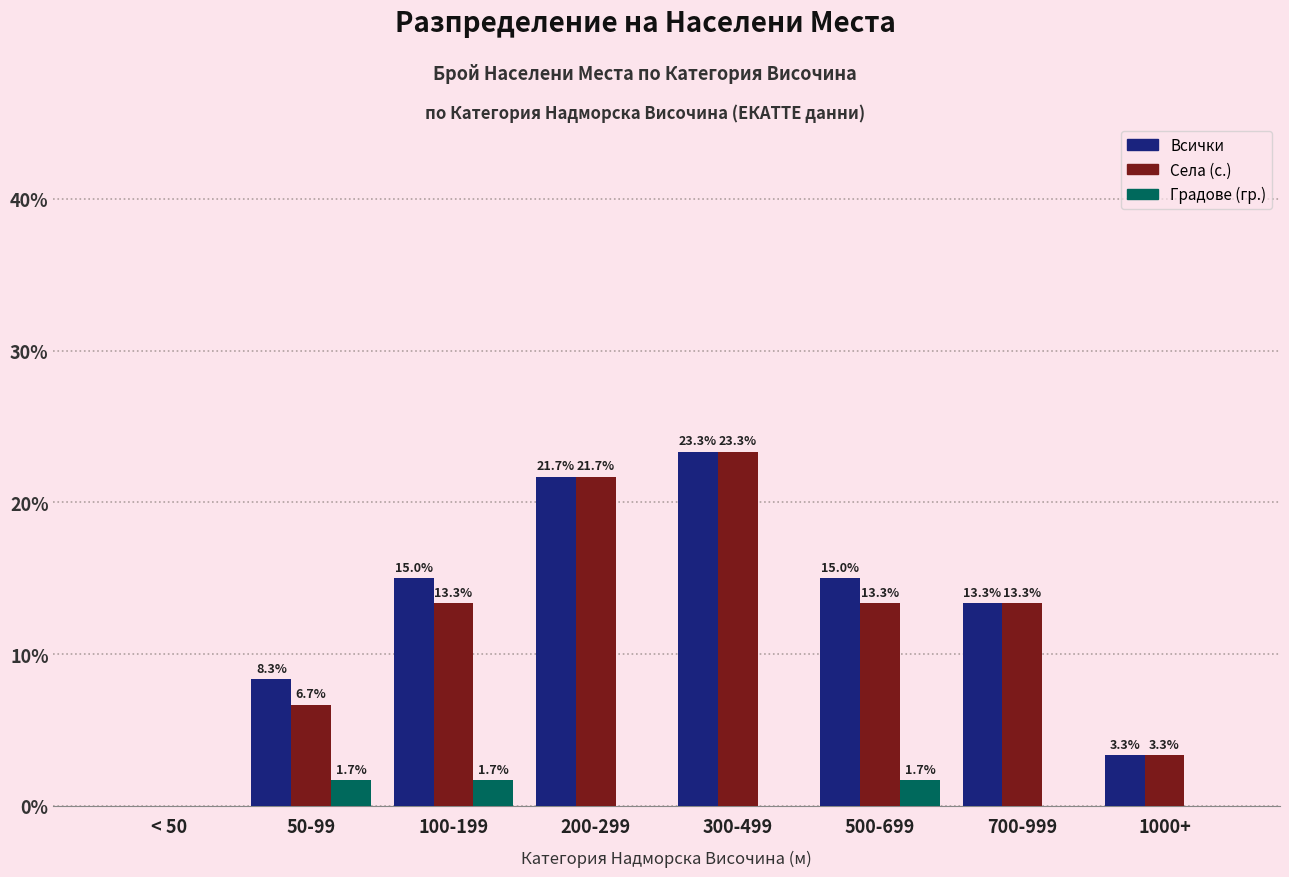

Reading right to left, transcribe all the data shown in this chart.

Всички: 1000+=3.3	700-999=13.3	500-699=15.0	300-499=23.3	200-299=21.7	100-199=15.0	50-99=8.3	< 50=0.0
Села (с.): 1000+=3.3	700-999=13.3	500-699=13.3	300-499=23.3	200-299=21.7	100-199=13.3	50-99=6.7	< 50=0.0
Градове (гр.): 1000+=0.0	700-999=0.0	500-699=1.7	300-499=0.0	200-299=0.0	100-199=1.7	50-99=1.7	< 50=0.0